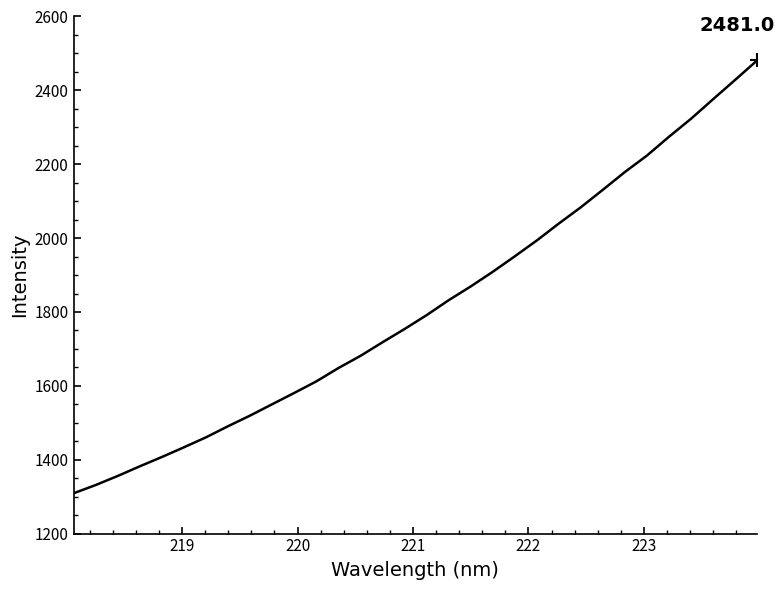

What is the greatest value displayed?

2481.0